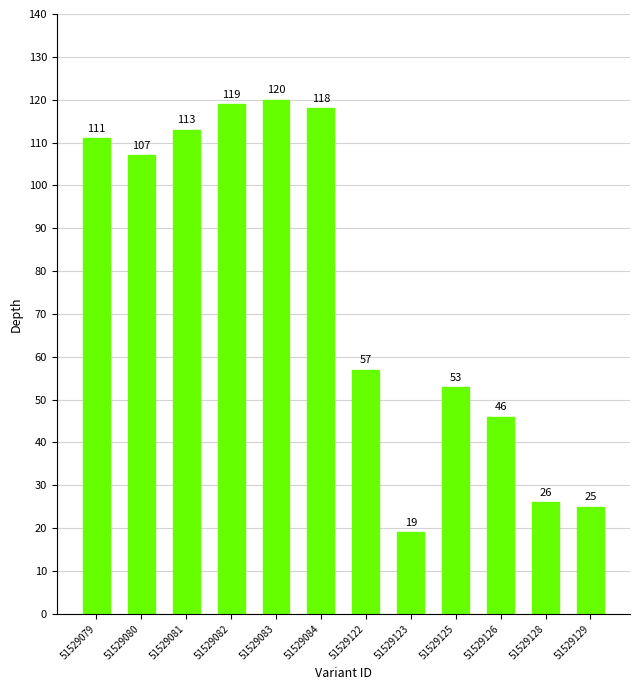

Reading left to right, list all the values displayed in this chart.

111	107	113	119	120	118	57	19	53	46	26	25